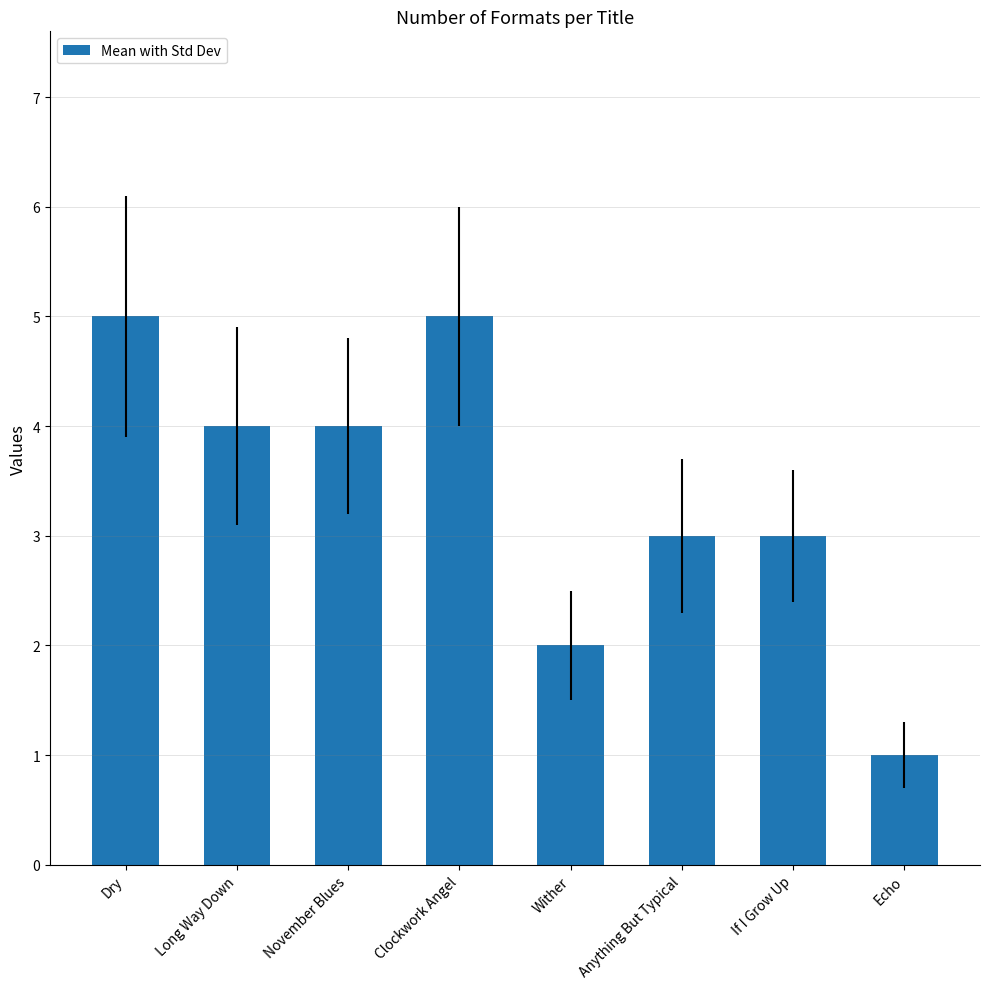

What is the label of the 7th bar from the left?

If I Grow Up